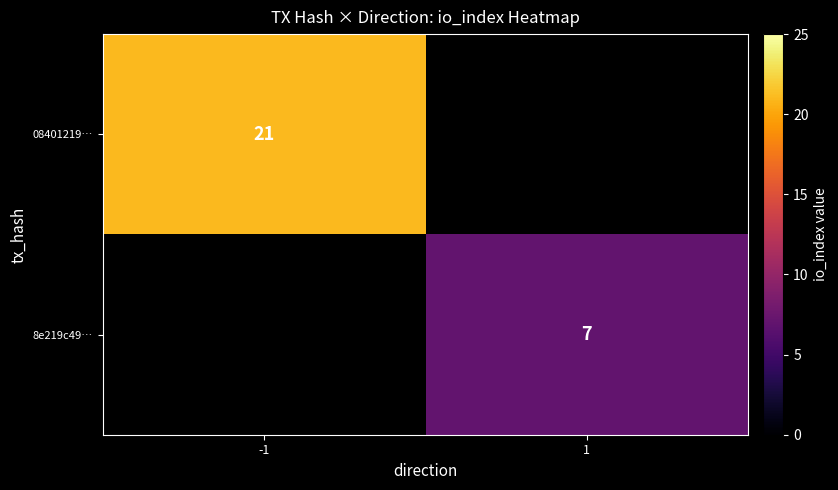

Is it true that 08401219… equals 21 at -1?

True